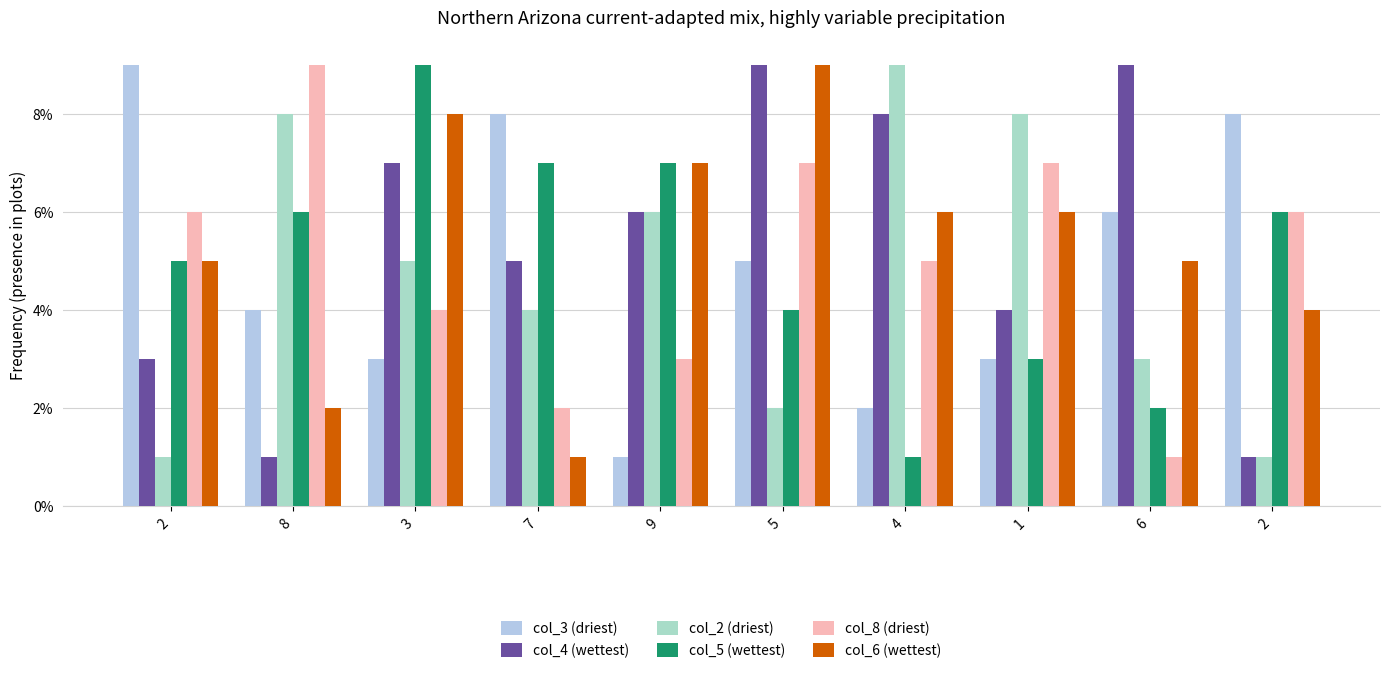

Count the number of data series in this chart.

6